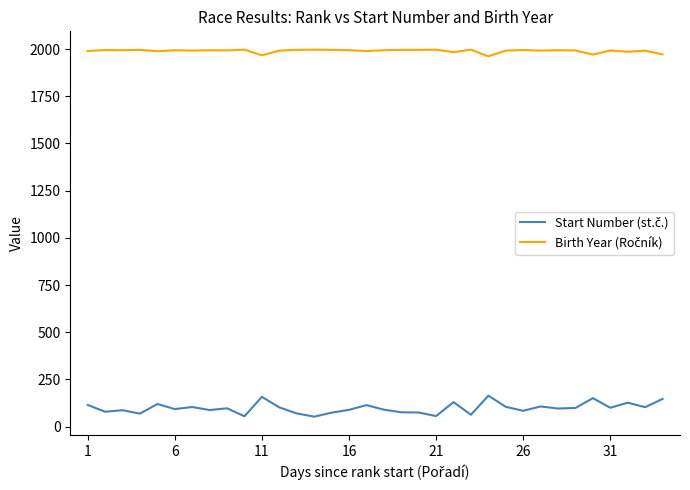

What is the minimum value shown in the chart?

53